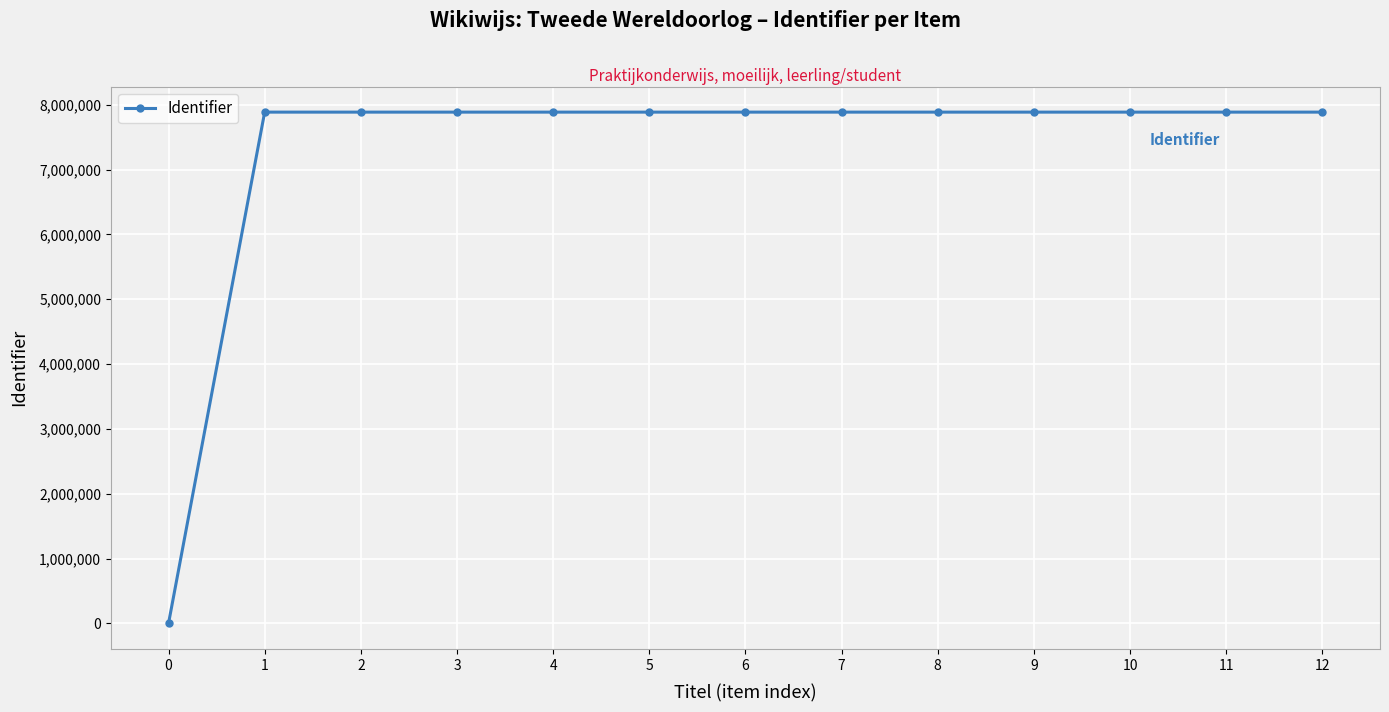

What is the ratio of the value at 2 to the value at 8?

1.0